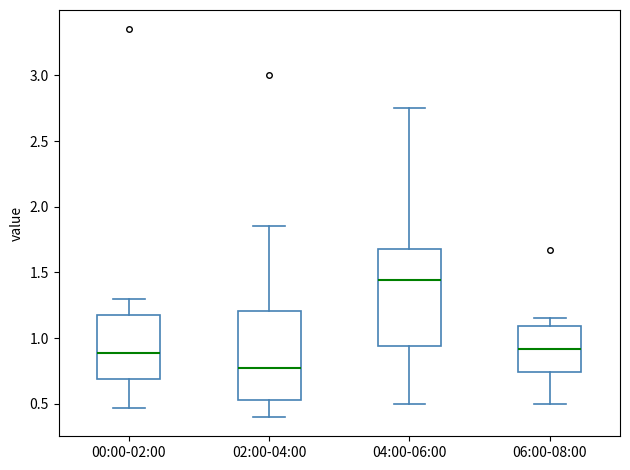

Reading left to right, transcribe this box plot: for each box, give where its median line is, the range the box spans, and where its two whiskers end, as read against the y-axis. The values are not printed on the chart, so give them approximately, as read against the axis.

00:00-02:00: median 0.90, box 0.70 to 1.20, whiskers 0.45 to 1.30
02:00-04:00: median 0.80, box 0.55 to 1.20, whiskers 0.40 to 1.85
04:00-06:00: median 1.45, box 0.95 to 1.70, whiskers 0.50 to 2.75
06:00-08:00: median 0.90, box 0.75 to 1.10, whiskers 0.50 to 1.15